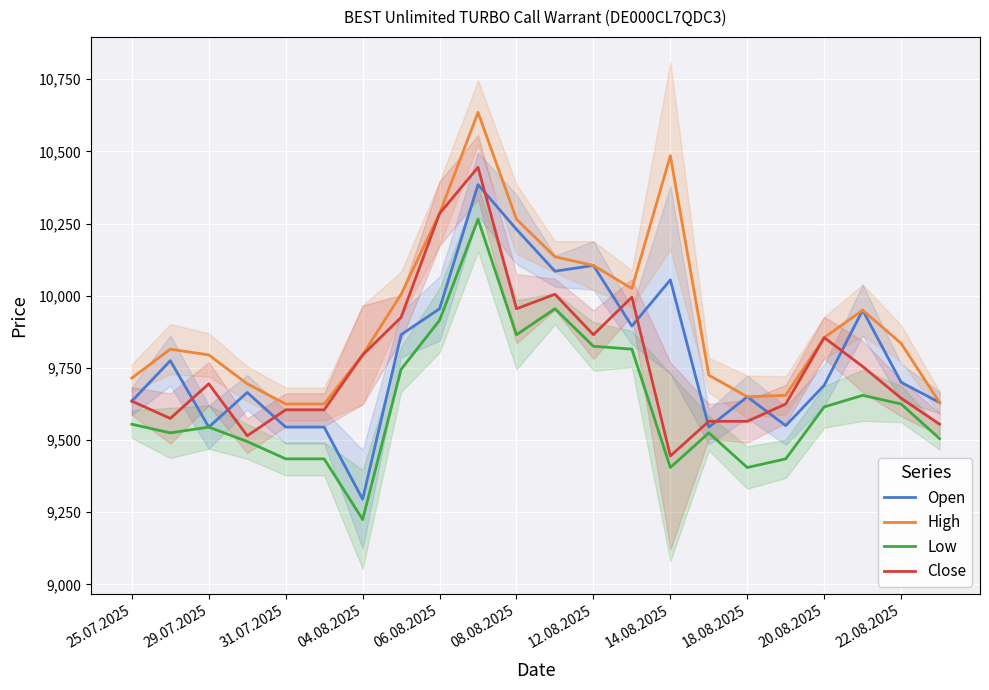

In Close, how many points are higher than both neighbors (excluding endpoints)?

5